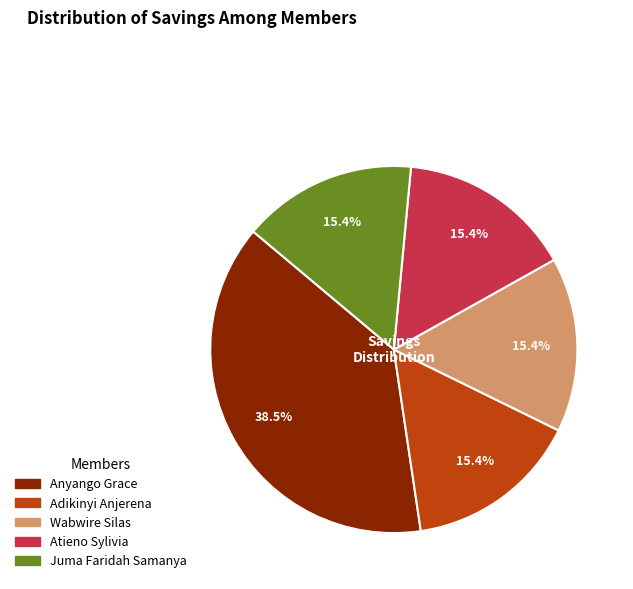

To the nearest percent, what is the average slice percentage?

20%